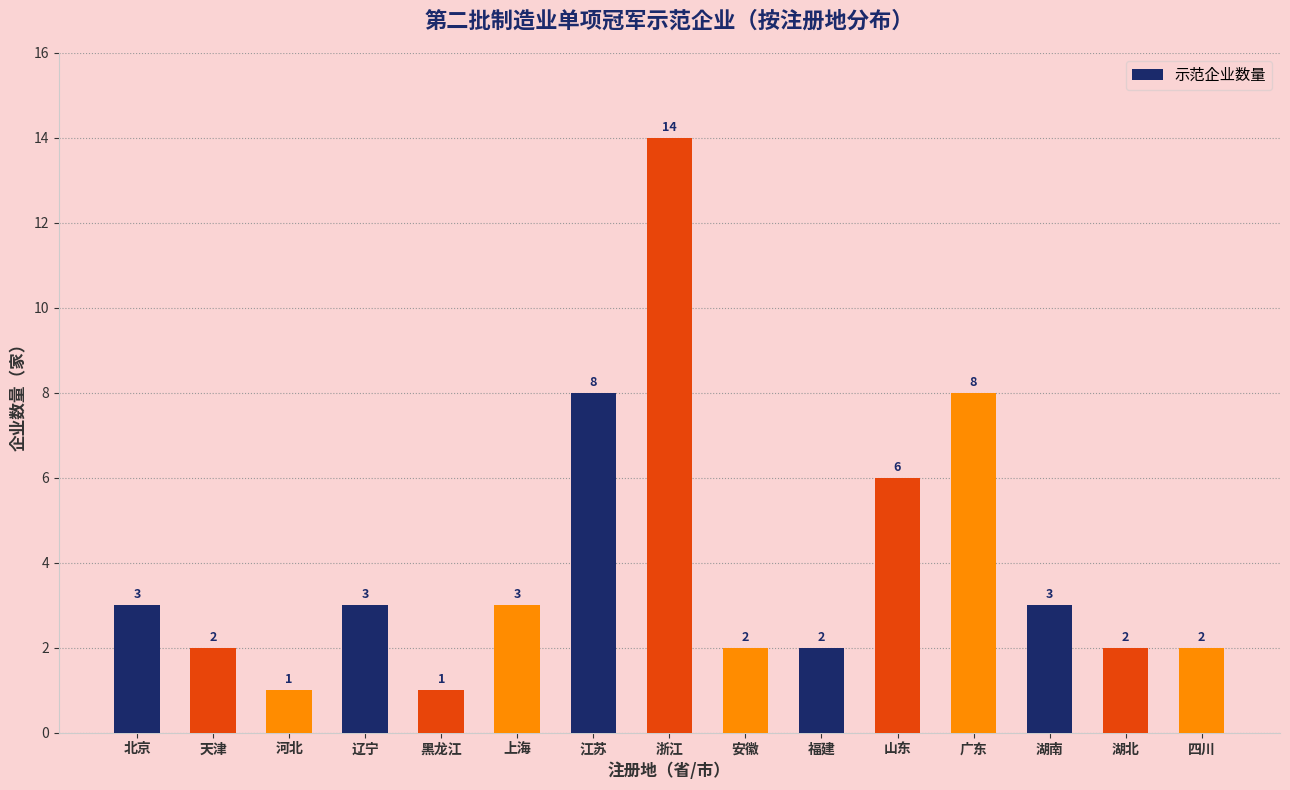

What is the value of the 8th bar from the left?

14